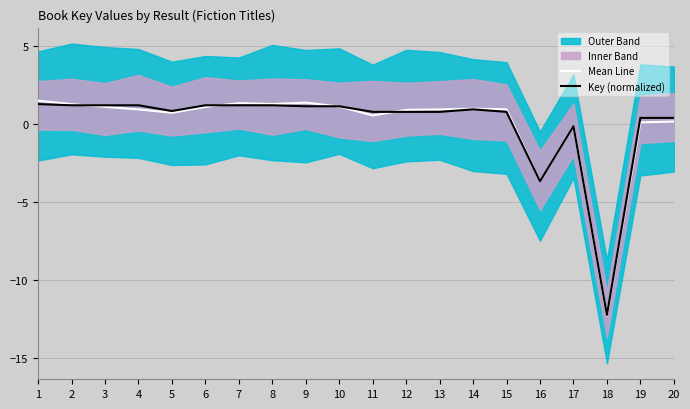

What is the difference between the Mean Line values at 2 and 7?

0.1